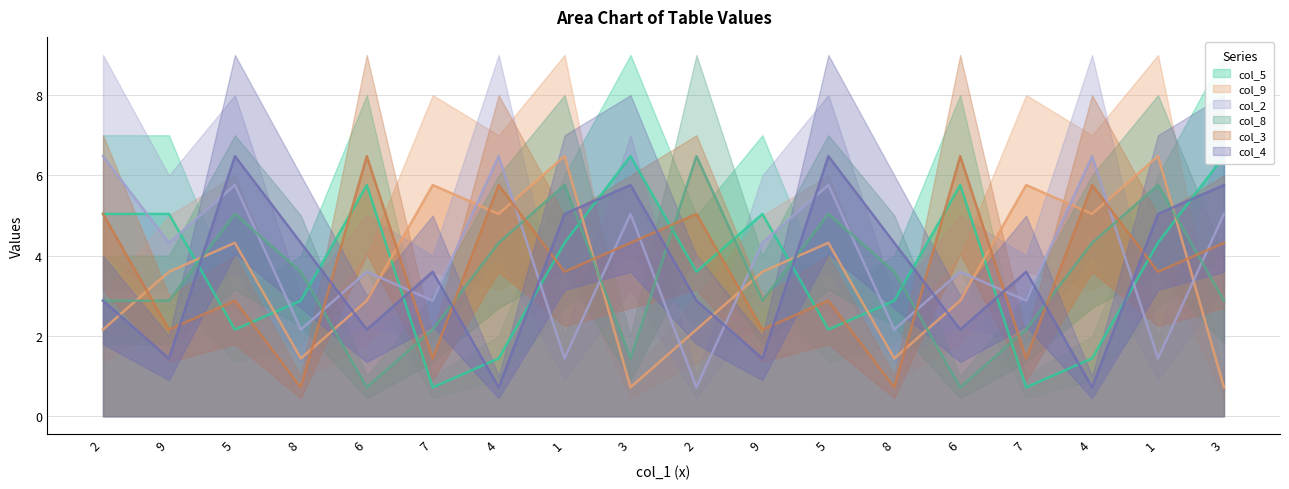

At which category is the sum across all series the highest?

5